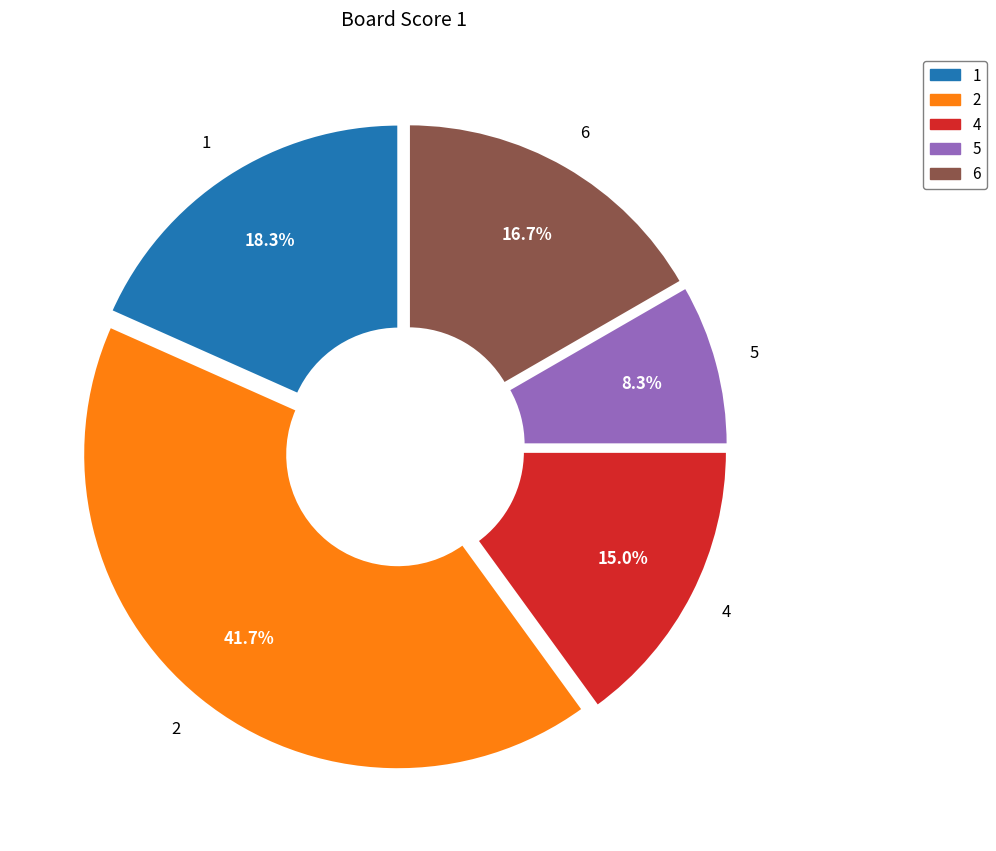

How many slices are in this pie chart?

5